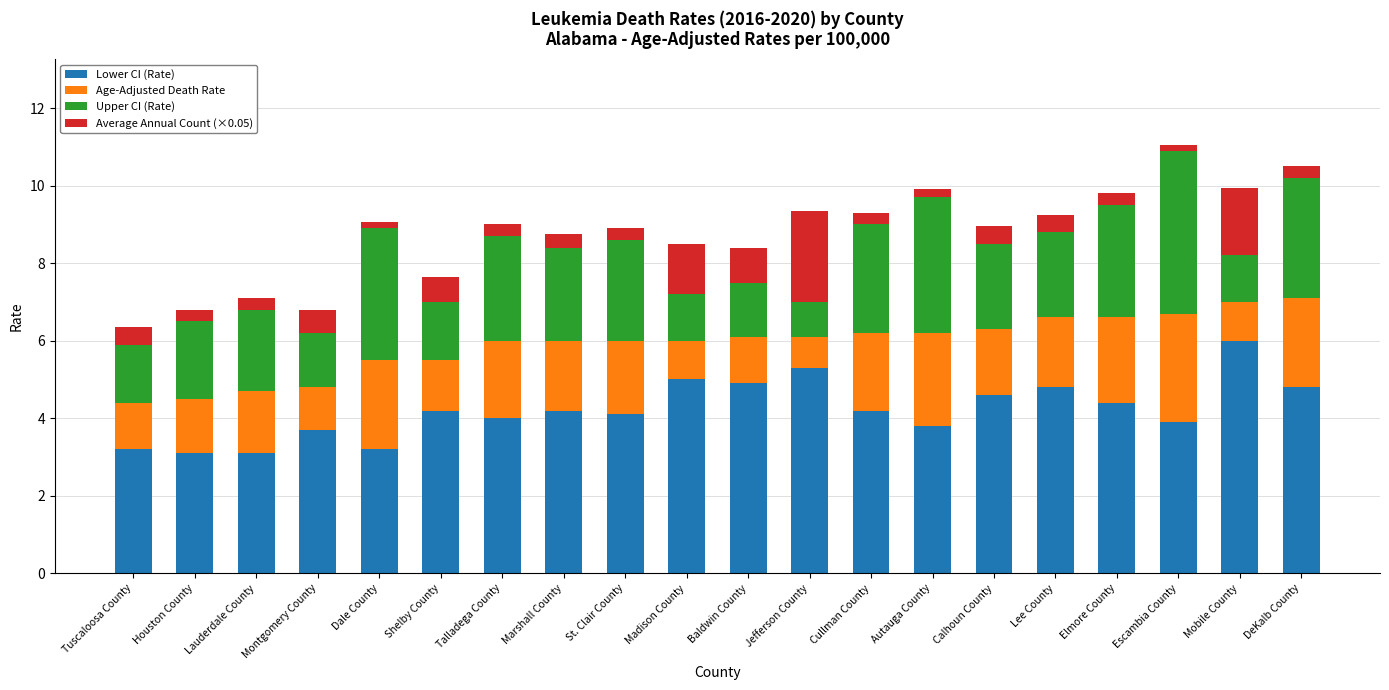

True or false: Lower CI (Rate) has a value of 2.1 at Montgomery County.

False